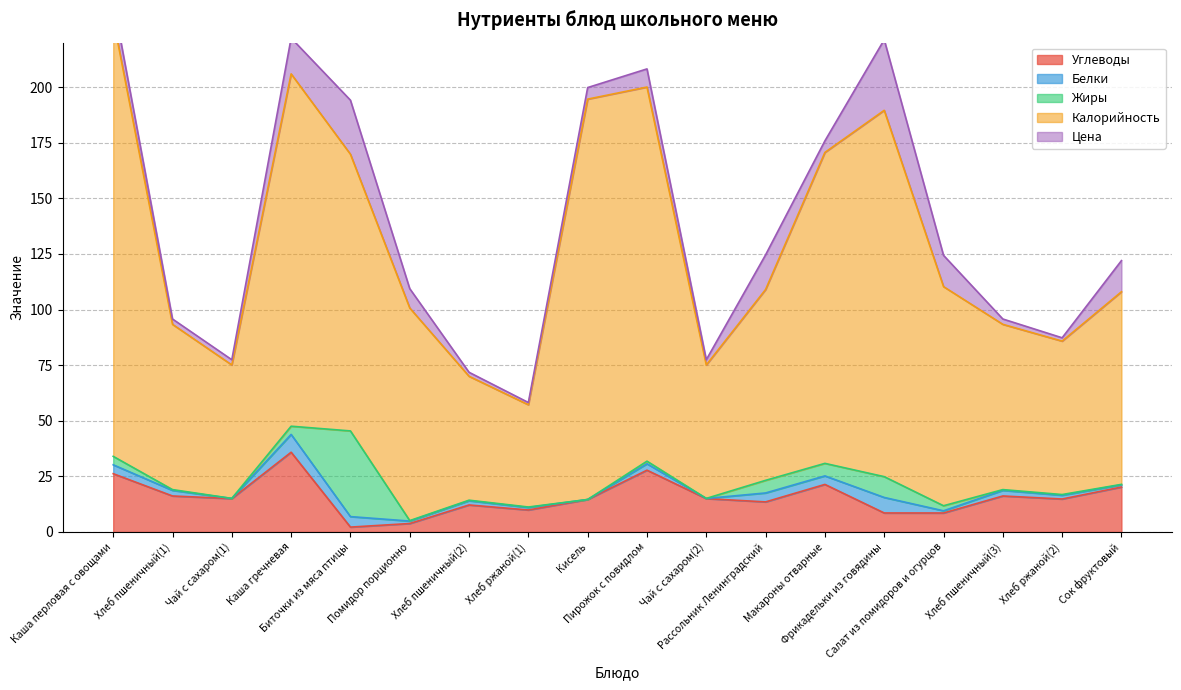

Between Каша гречневая and Сок фруктовый, which is larger?

Каша гречневая